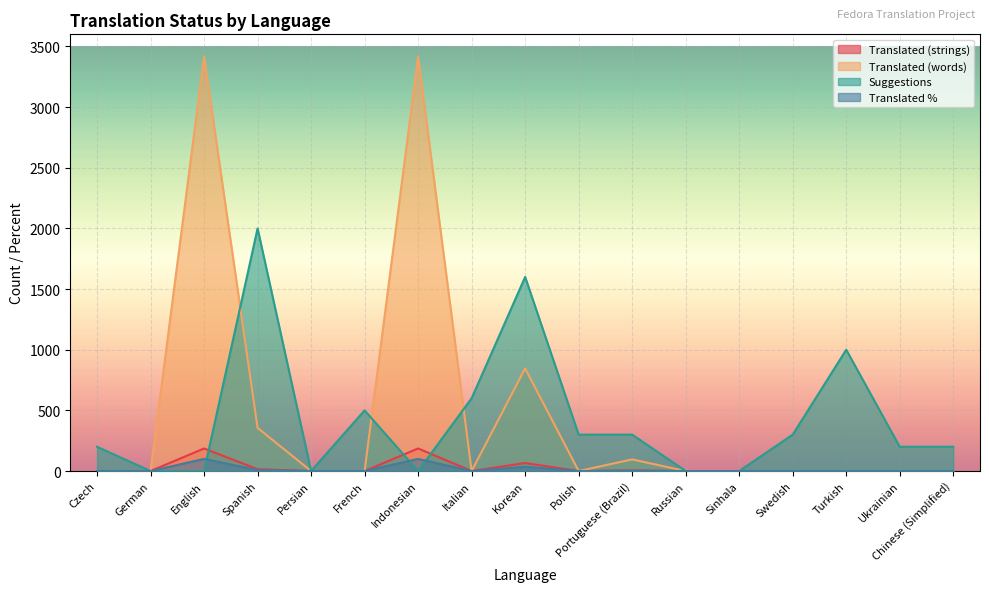

How many lines are shown in the chart?

4